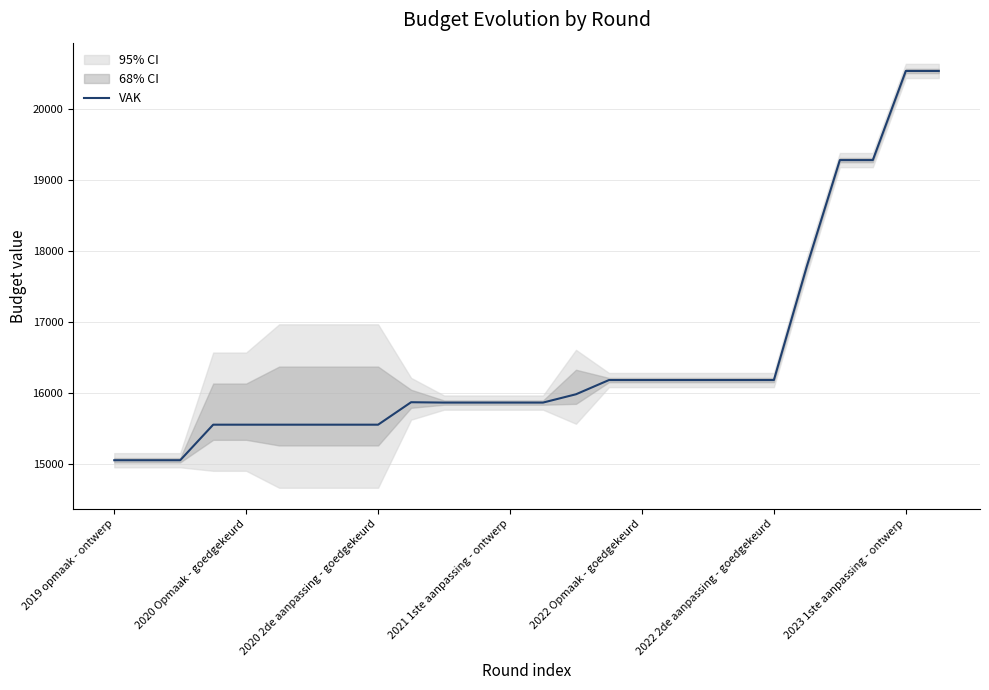

What is the lowest value of the VAK series?

15055